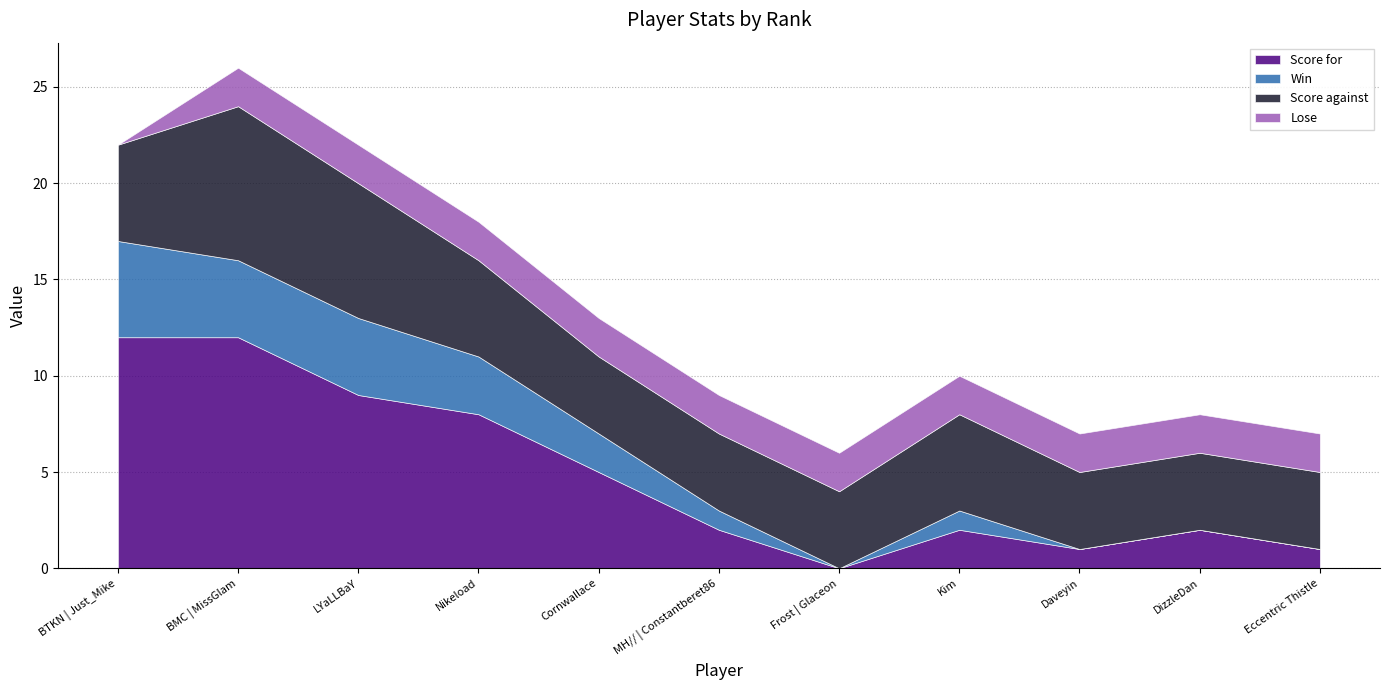

Rank the categories by Win value from highest to lowest.

BTKN | Just_Mike, BMC | MissGlam, LYaLLBaY, Nikeload, Cornwallace, MH// | Constantberet86, Kim, Frost | Glaceon, Daveyin, DizzleDan, Eccentric Thistle